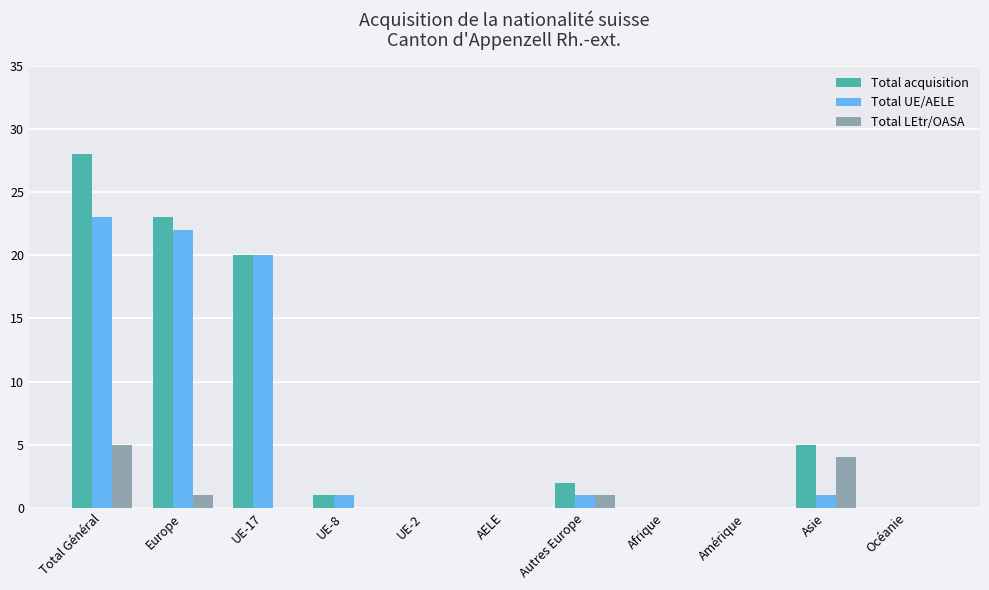

What is the total value across all series at Total Général?

56